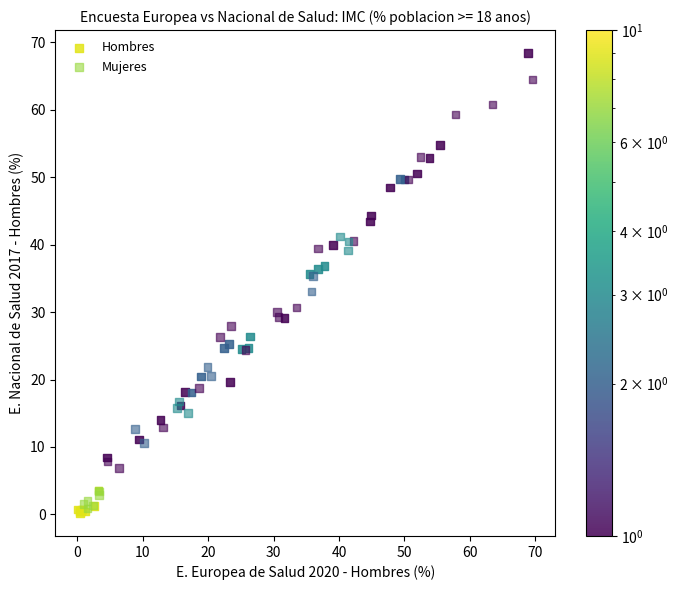

Which series reaches the maximum Y coordinate?

Hombres